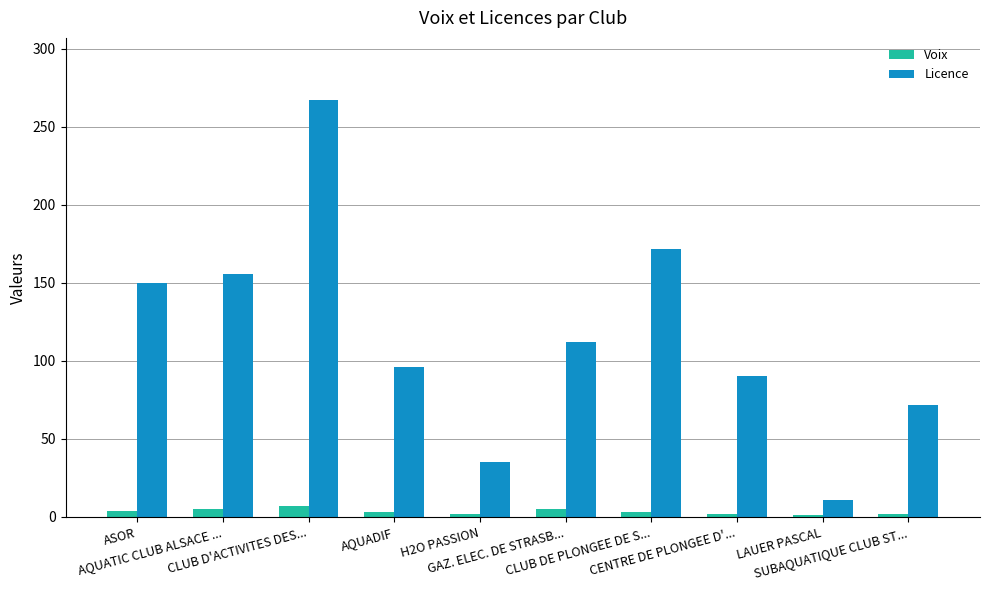

Which series has the widest spread of values?

Licence